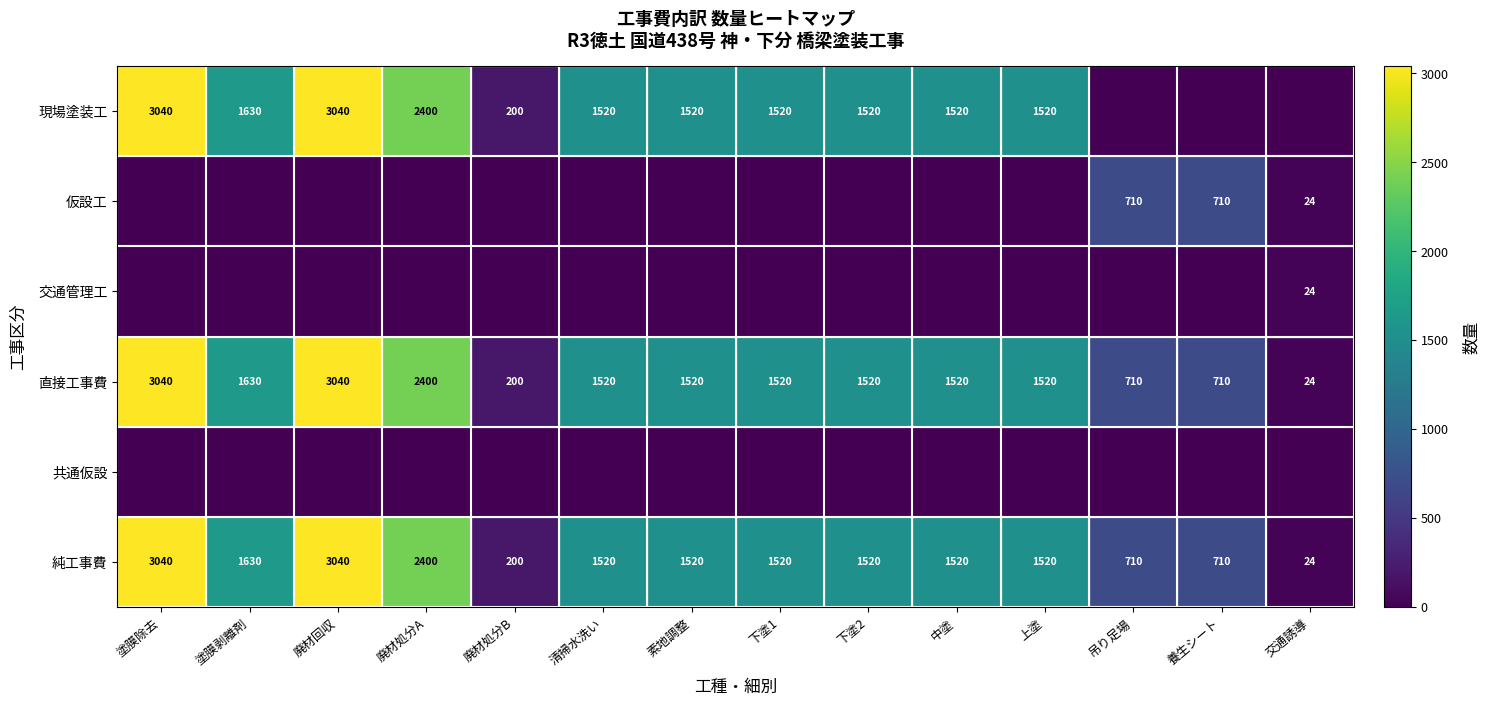

Where does the 直接工事費 series first go above 1520?

塗膜除去